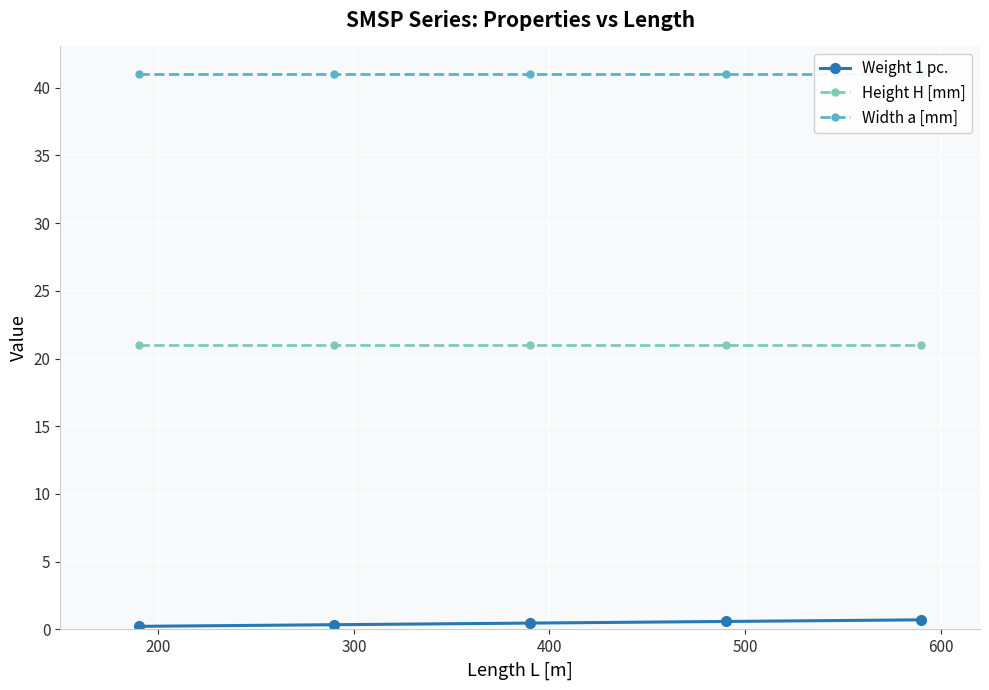

True or false: Height H [mm] and Weight 1 pc. intersect in this chart.

False